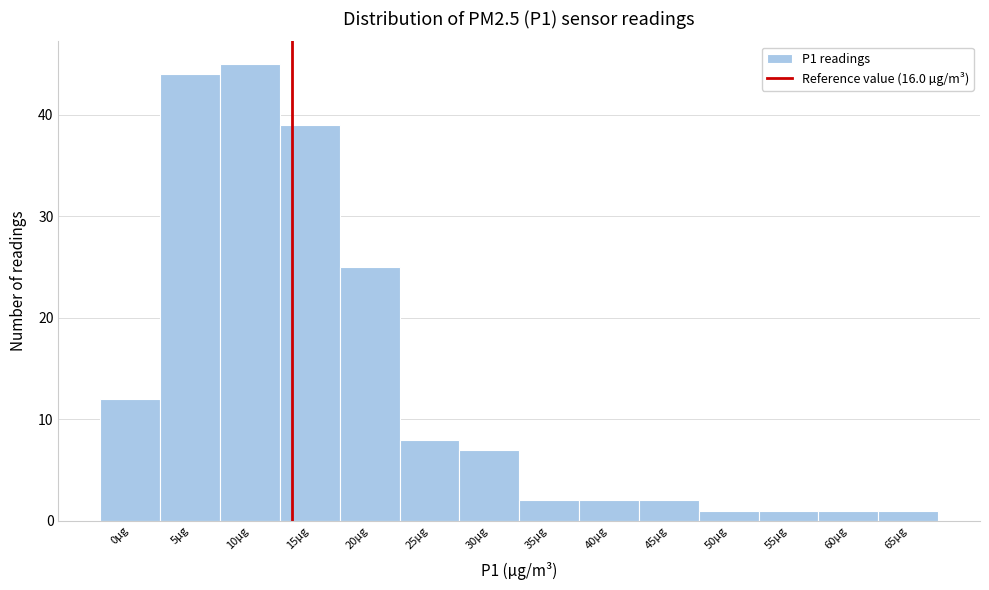

Reading right to left, transcribe all the data shown in this chart.

1	1	1	1	2	2	2	7	8	25	39	45	44	12